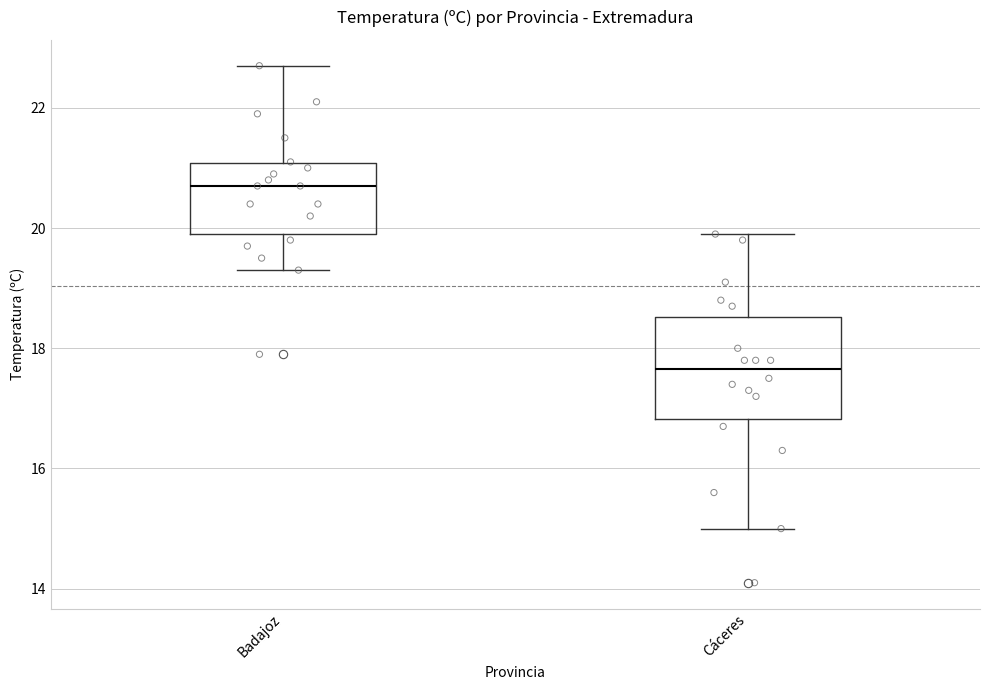

Reading left to right, transcribe this box plot: for each box, give where its median line is, the range the box spans, and where its two whiskers end, as read against the y-axis. The values are not printed on the chart, so give them approximately, as read against the axis.

Badajoz: median 20.8, box 20.0 to 21.0, whiskers 19.4 to 22.8
Cáceres: median 17.6, box 16.8 to 18.6, whiskers 15.0 to 20.0